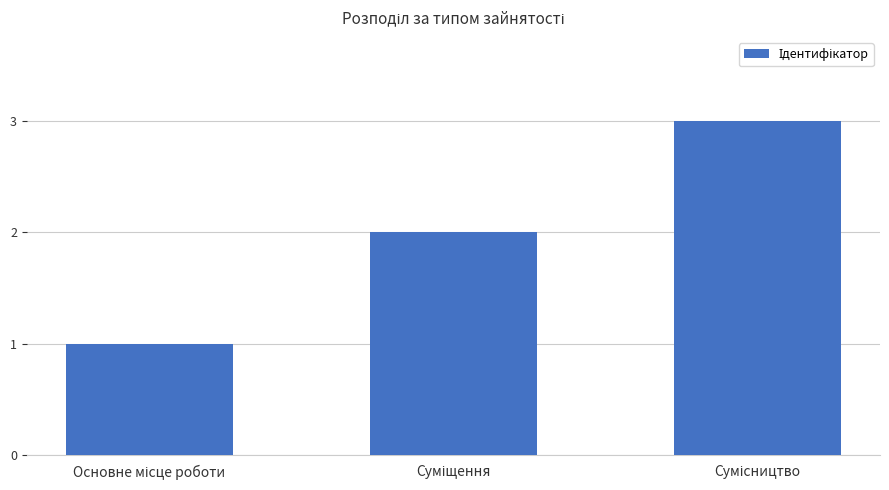

Count the values in the range 1 to 3.

3